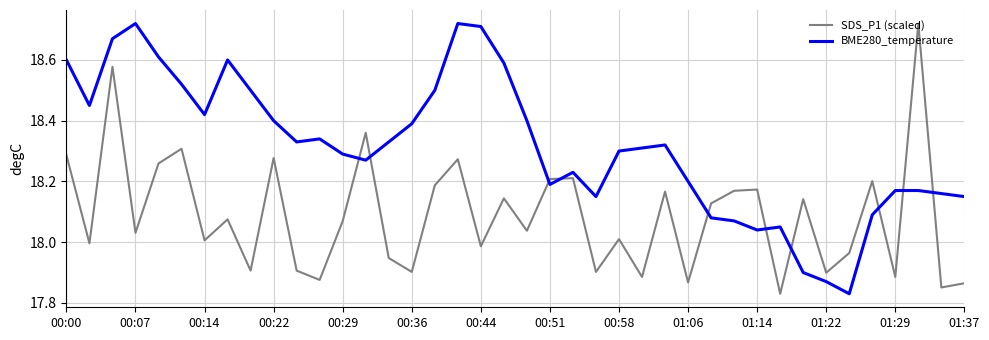

What is the difference between the maximum and minimum values in the BME280_temperature series?

0.9